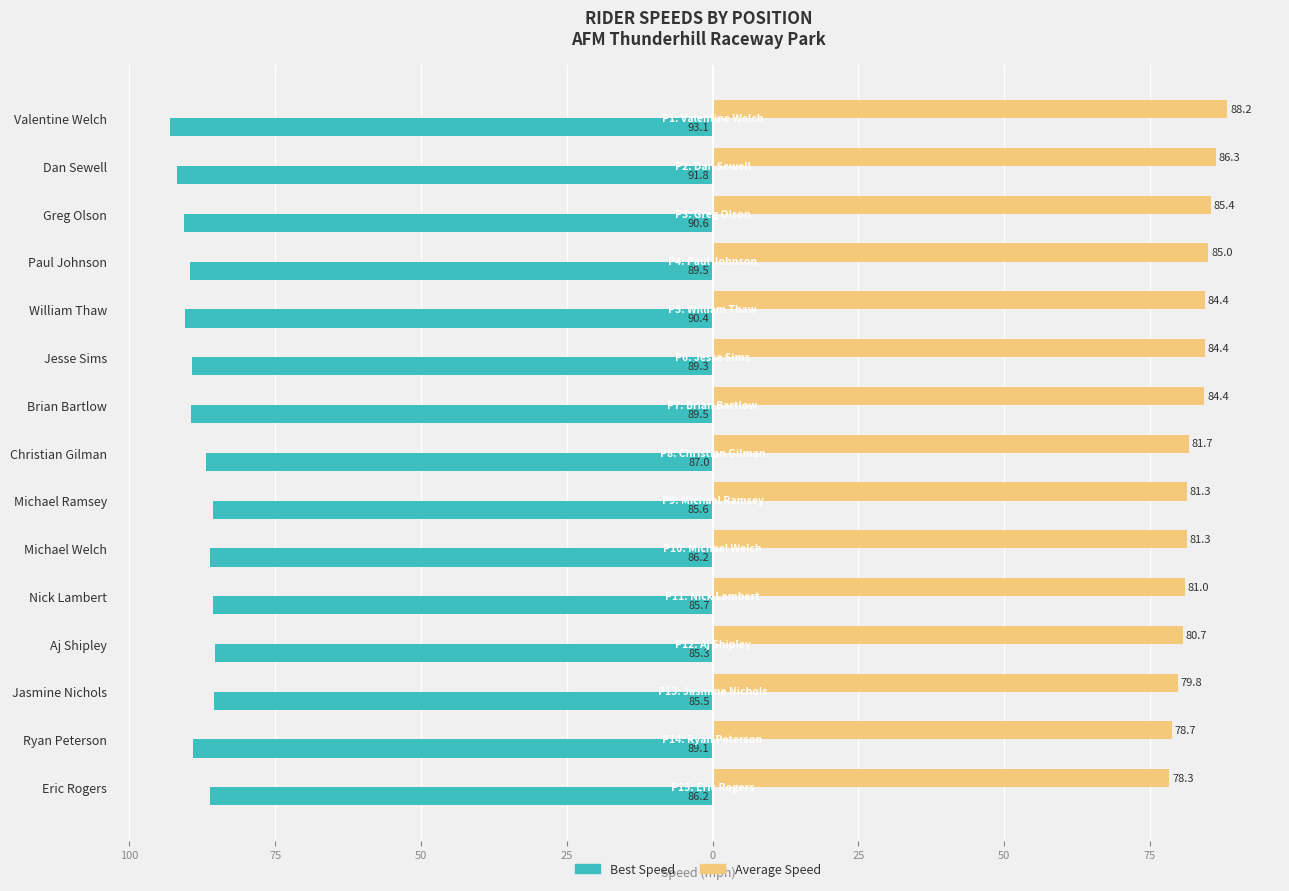

What is the average value of the Average Speed series?

82.7